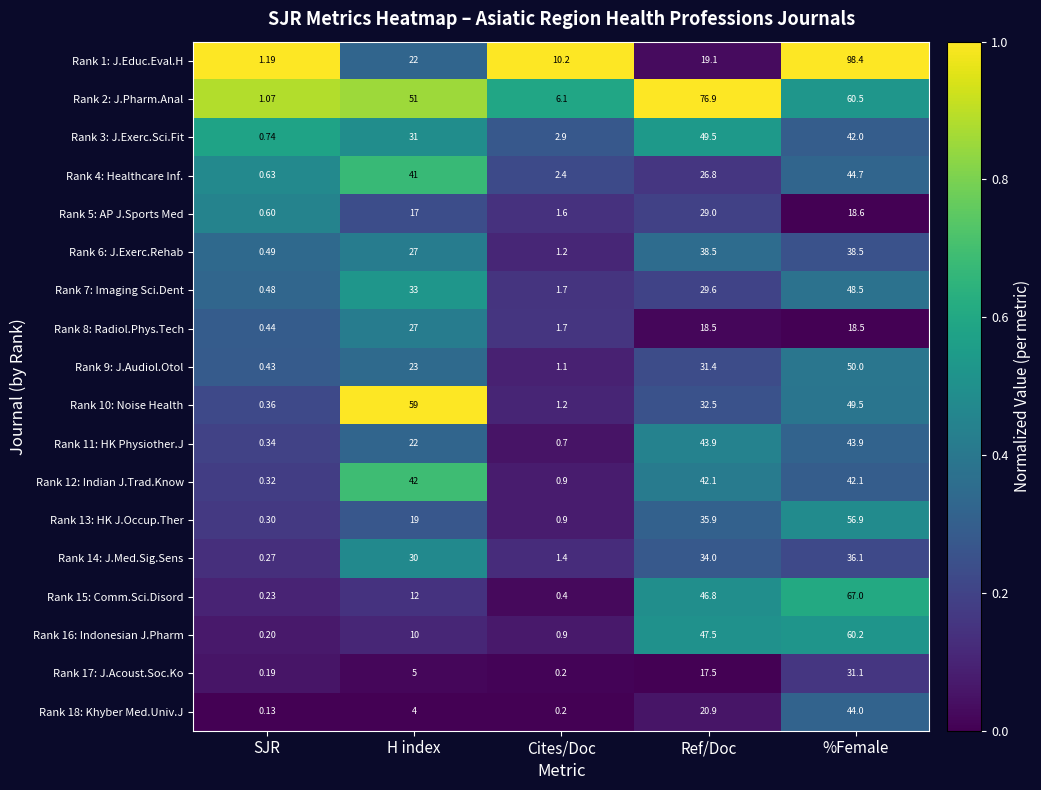

Which category has the lowest value in the Rank 2: J.Pharm.Anal series?

SJR